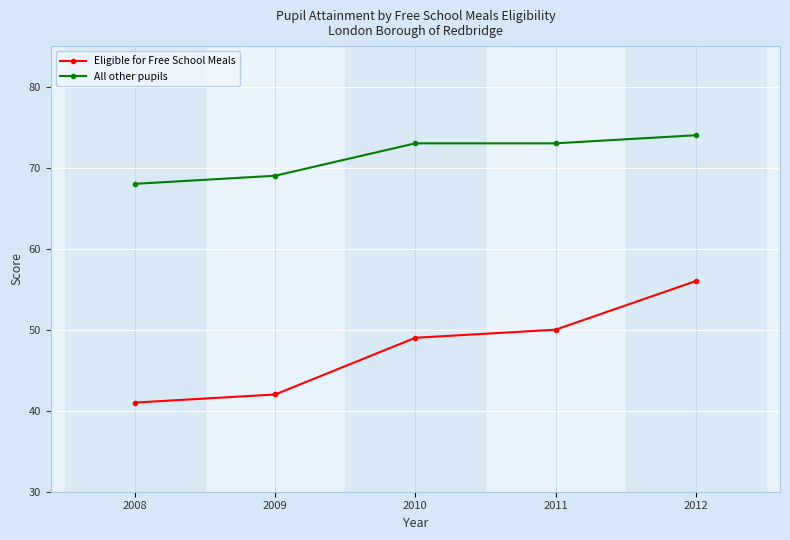

How many lines are shown in the chart?

2